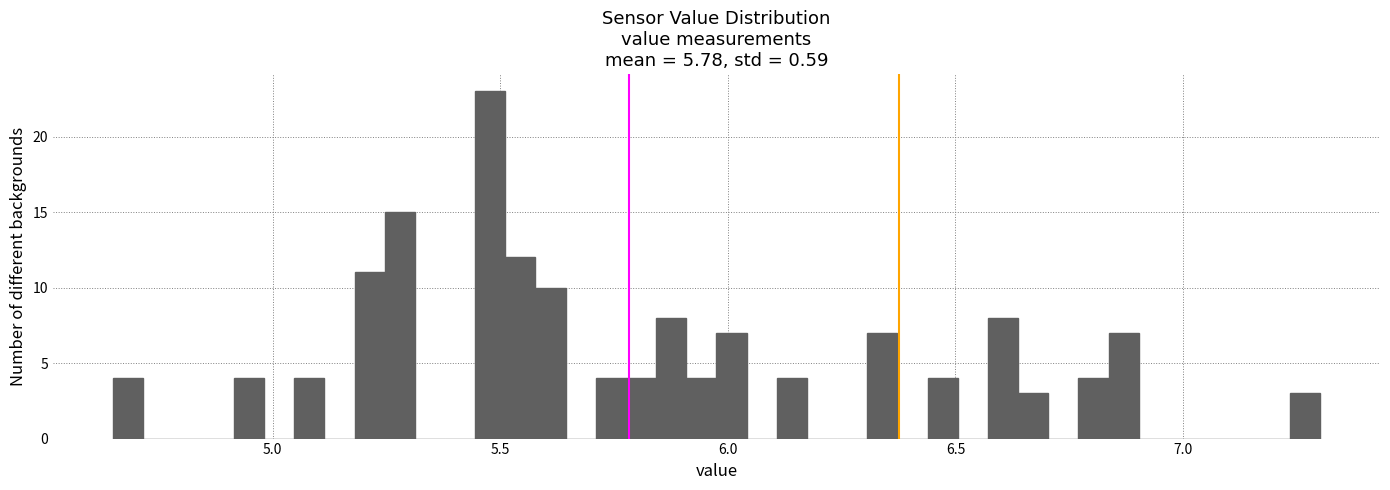

Around what value on the x-axis is the tallest bar? Give the approximate position of its centre, as read against the axis.

5.50